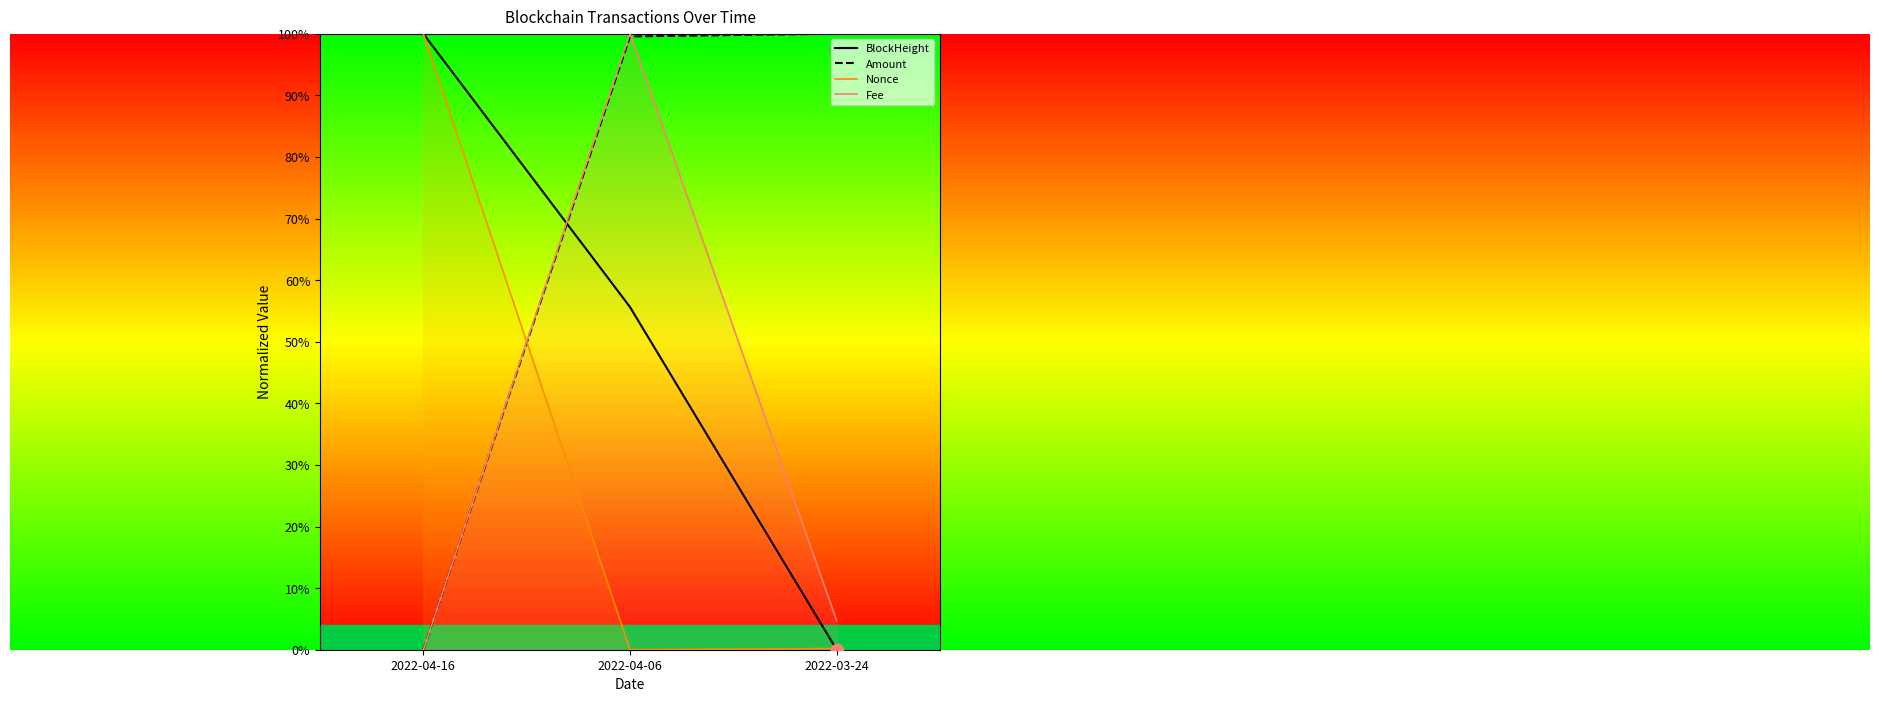

At which category is the sum across all series the highest?

2022-04-06